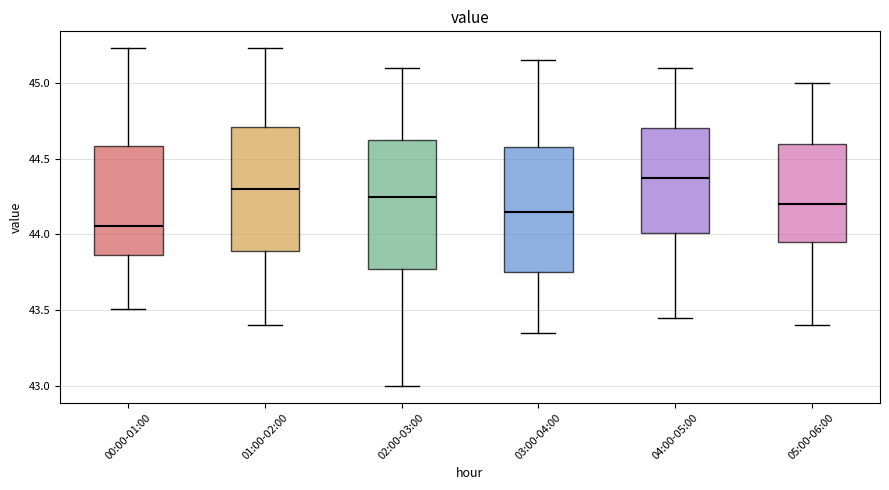

Which box's median line is the highest?

04:00-05:00